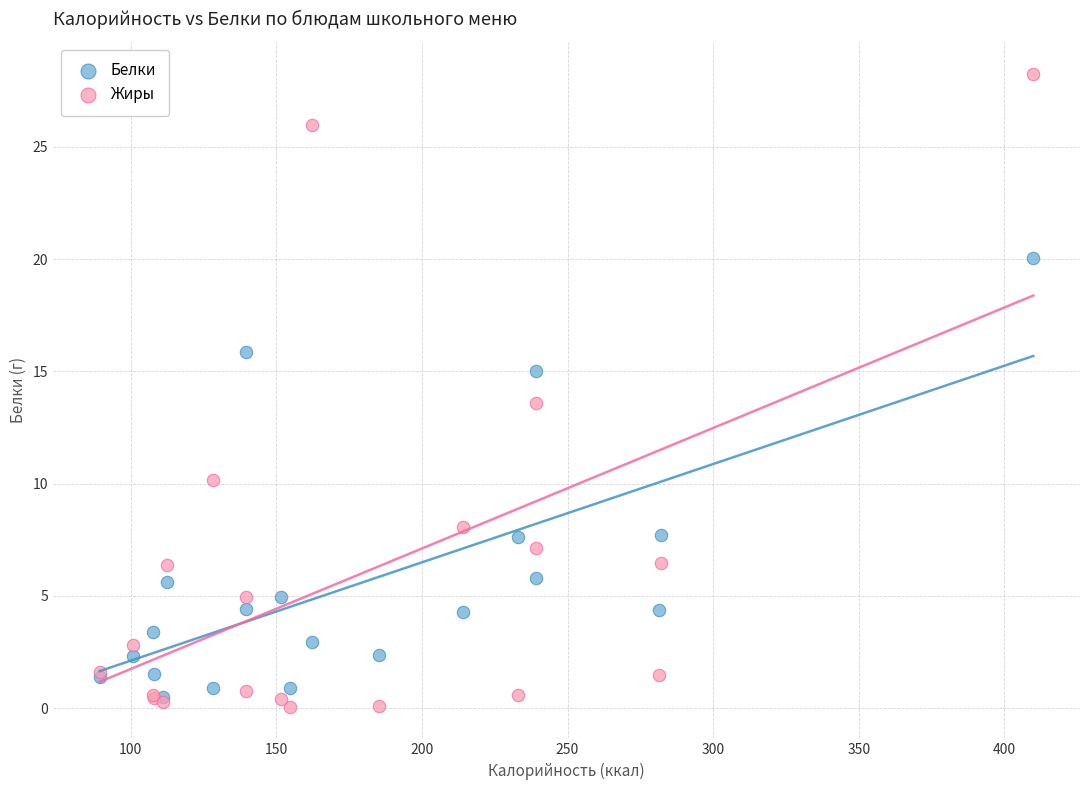

In the Жиры series, what Y value is closest to 14?

13.6